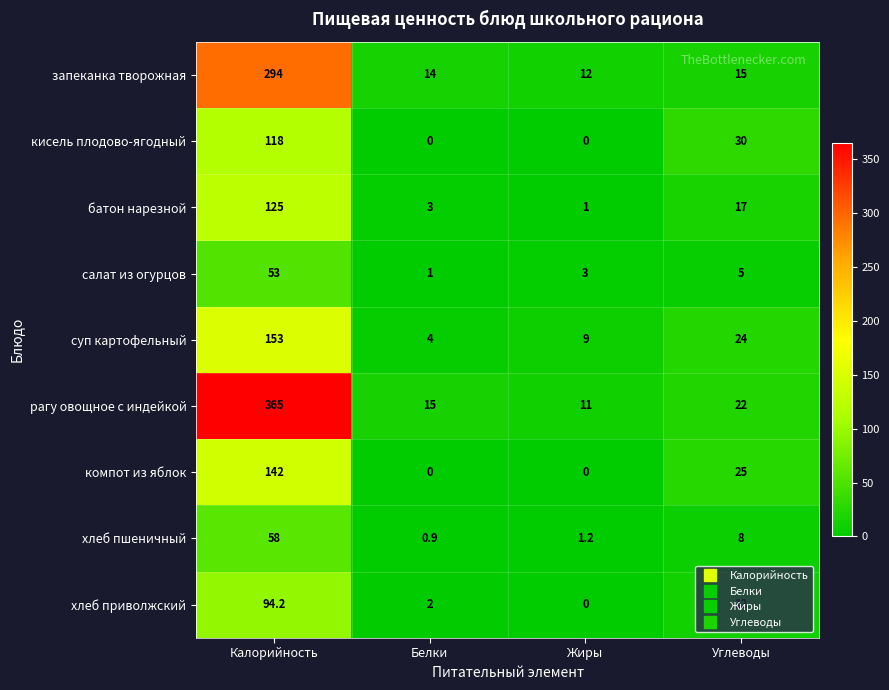

At which category is the sum across all series the highest?

Калорийность